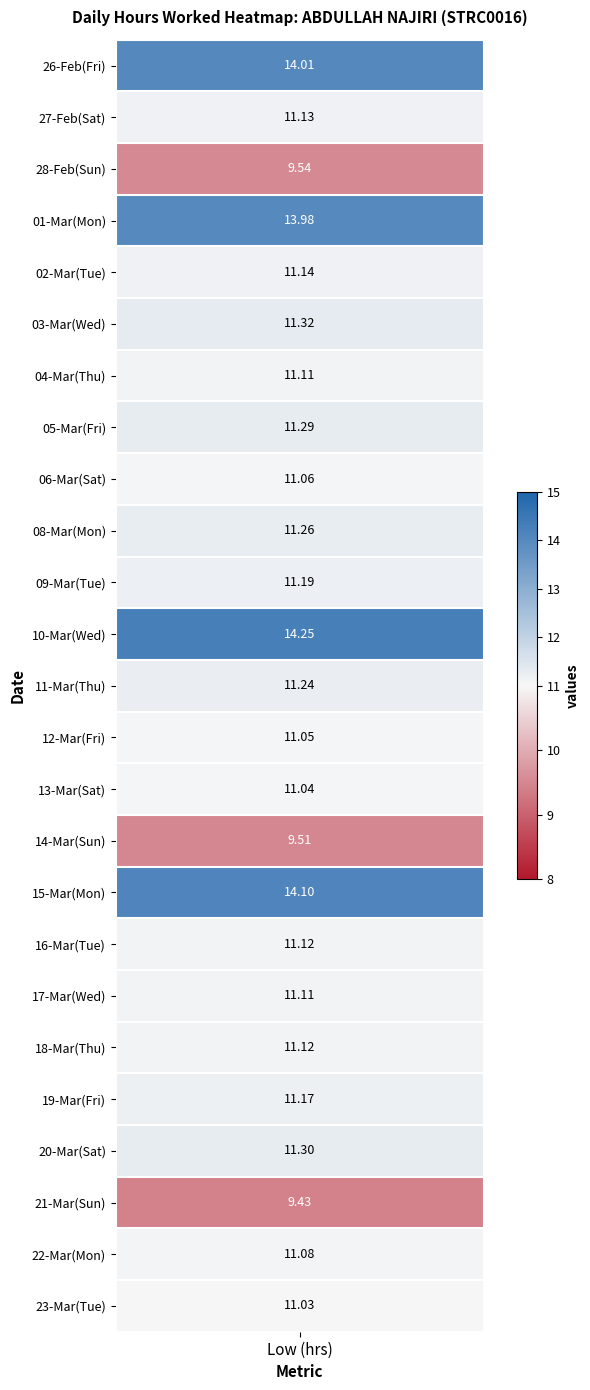

List the series in order of their peak value, highest first.

10, 15, 26, 1, 3, 20, 5, 8, 11, 9, 19, 2, 27, 16, 18, 4, 17, 22, 6, 12, 13, 23, 28, 14, 21